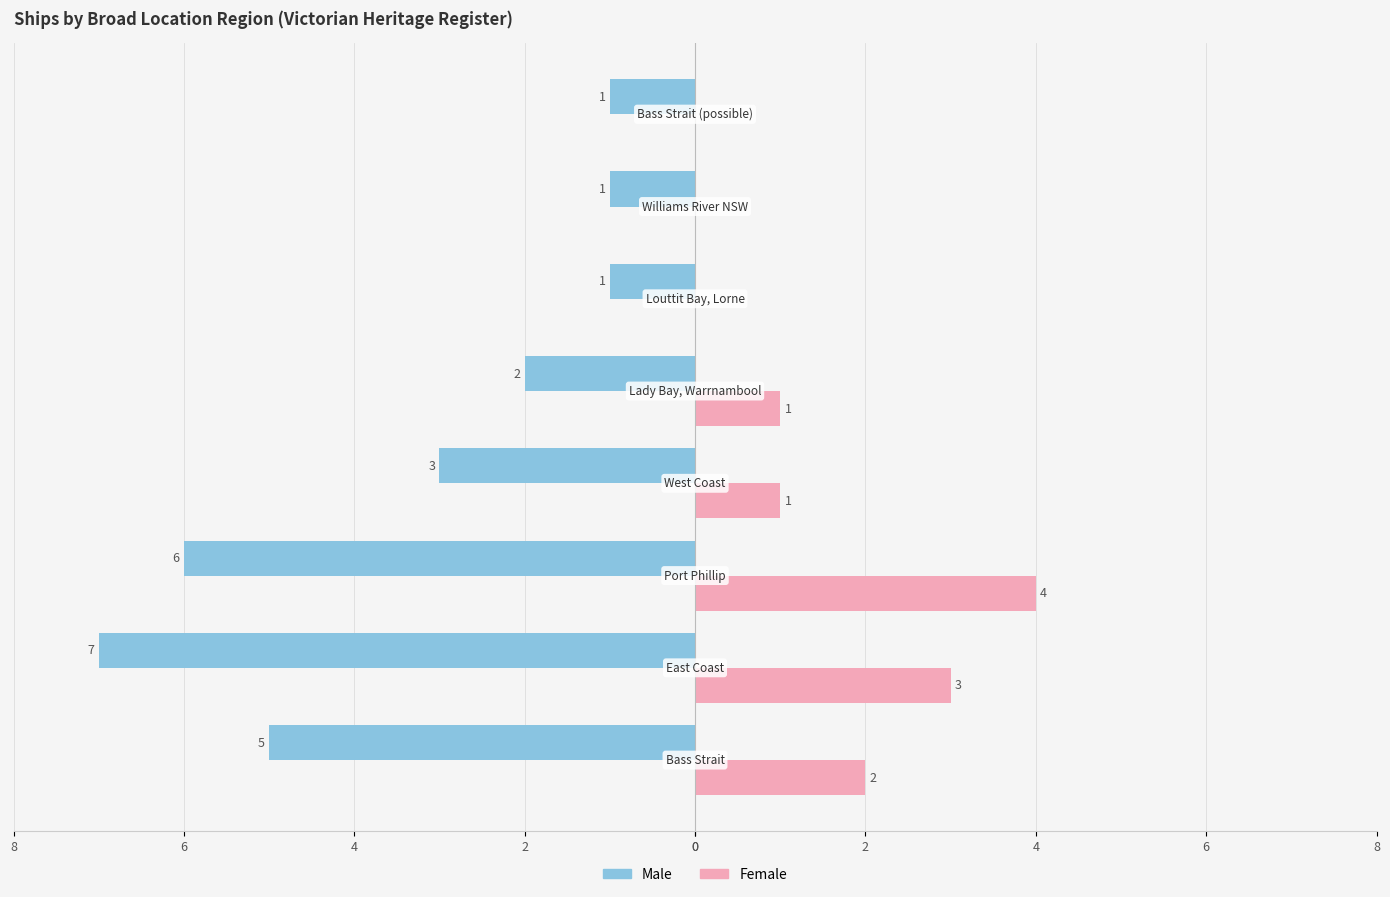

Reading right to left, what are all the values shown in this chart?

Female: 0	0	0	1	1	4	3	2
Male: -1	-1	-1	-2	-3	-6	-7	-5